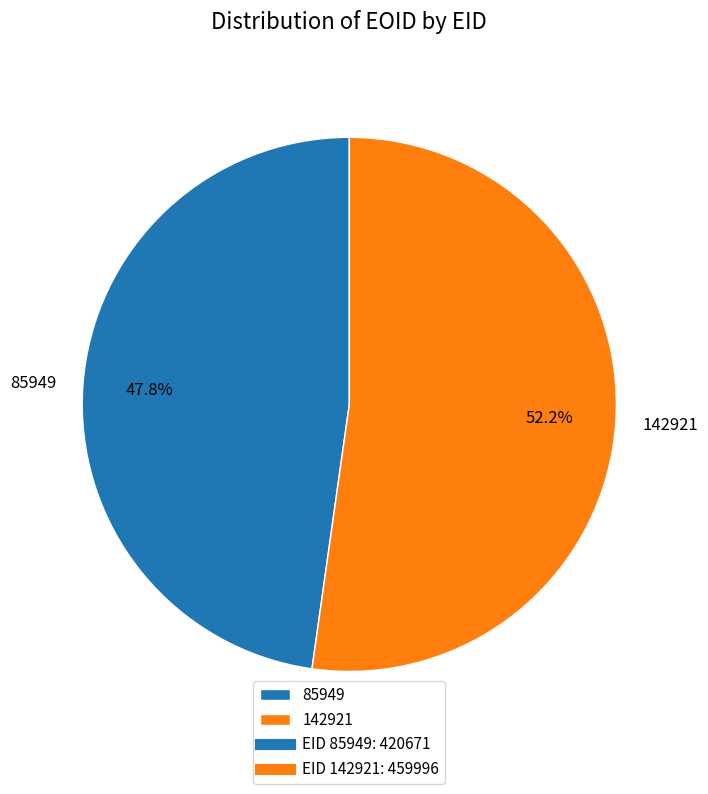

Which category accounts for the majority?

142921